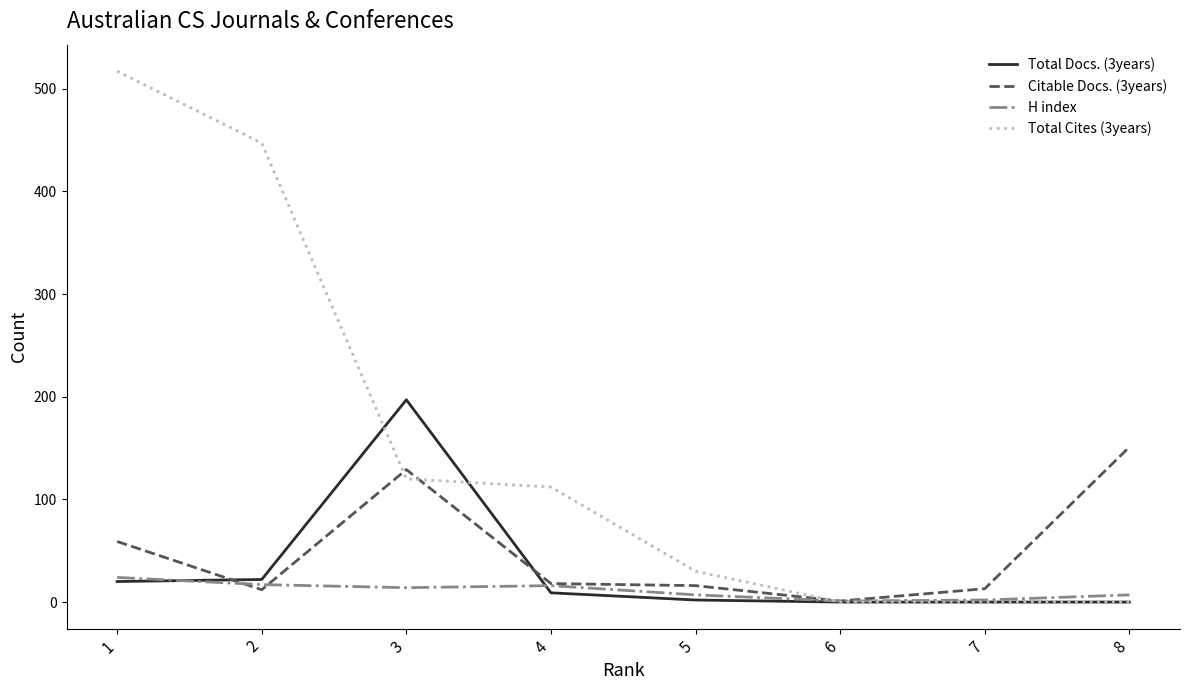

Does the chart have visible grid lines?

No